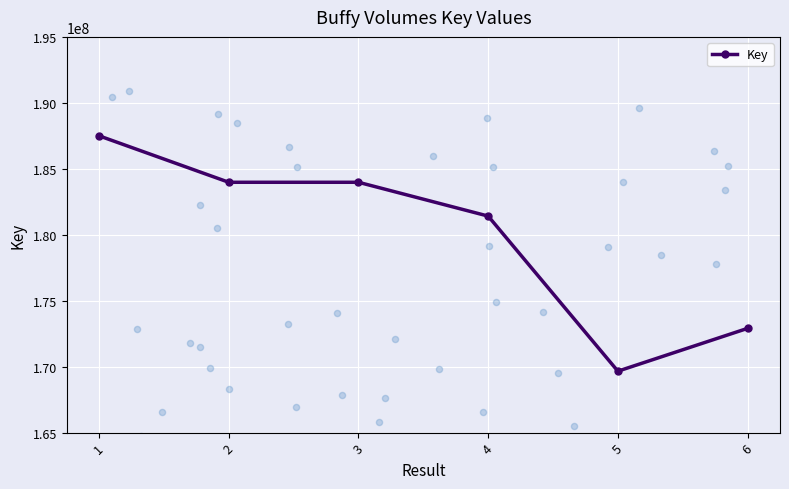

What is the change in value from 5 to 6?

+3245848